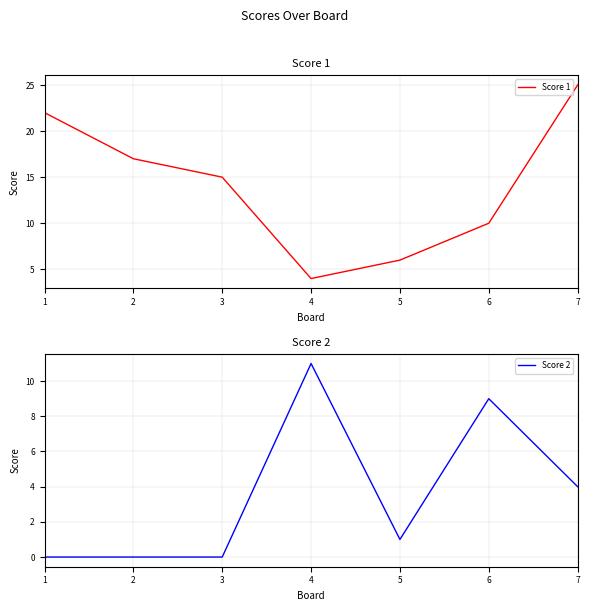

At how many categories does at least one series exceed 11?

4